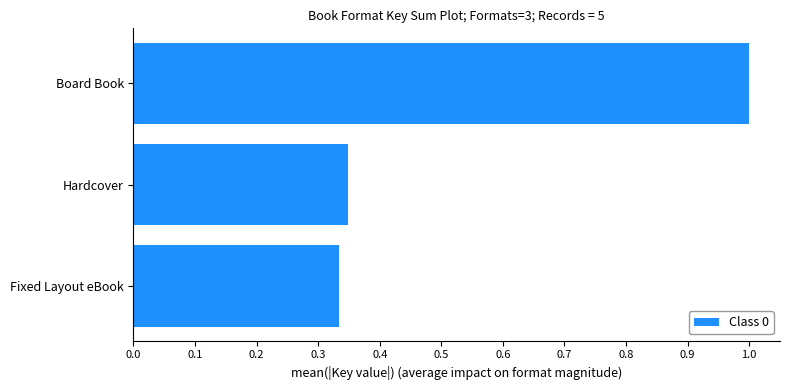

Does the chart contain any negative values?

No